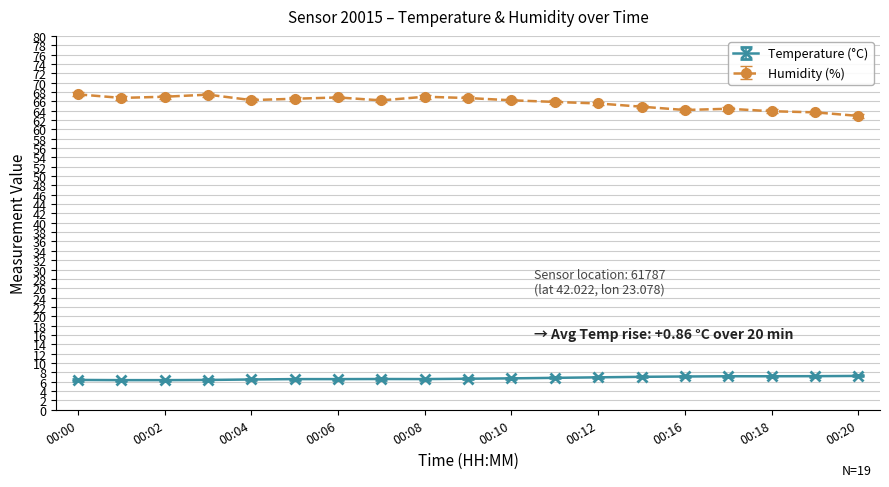

True or false: Temperature (°C) and Humidity (%) cross at least once.

False